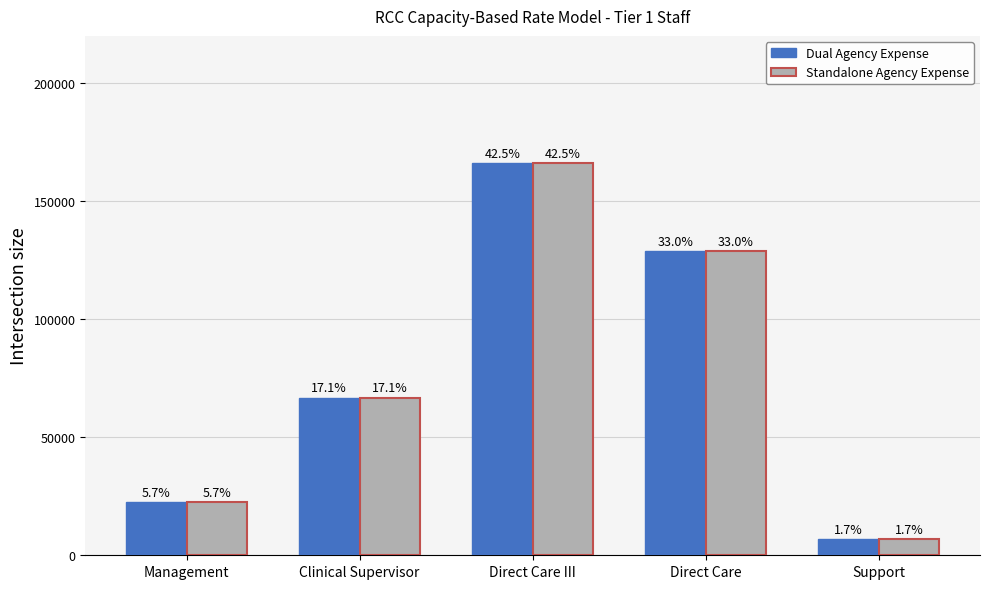

At which label is Dual Agency Expense closest to 86414?

Clinical Supervisor